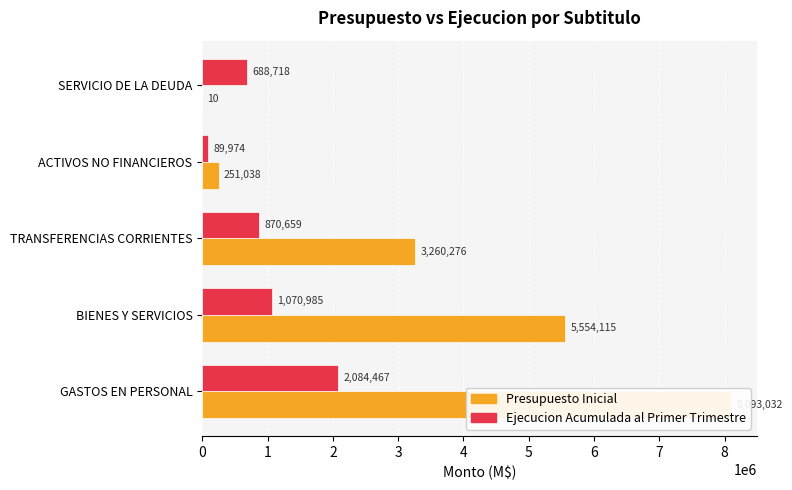

What is the value of the Presupuesto Inicial bar at the 4th from the left?

251038